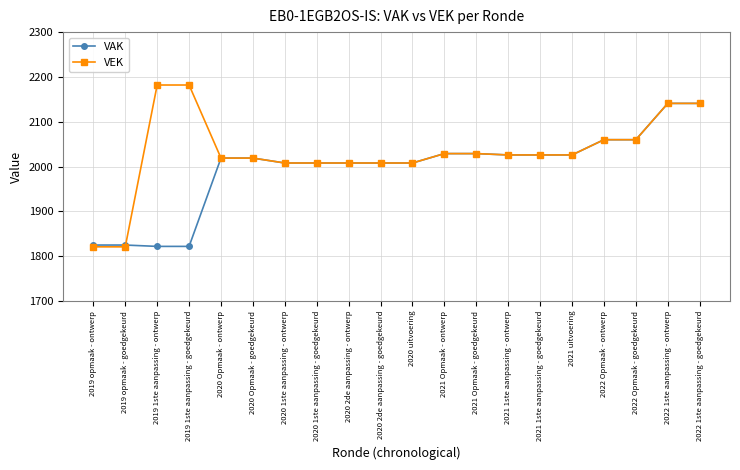

What is the highest value of the VEK series?

2182